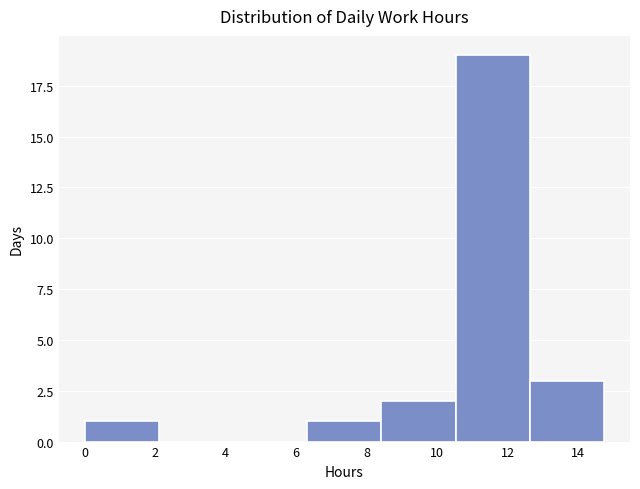

Which range on the x-axis has the tallest bar?

10.6 to 12.6